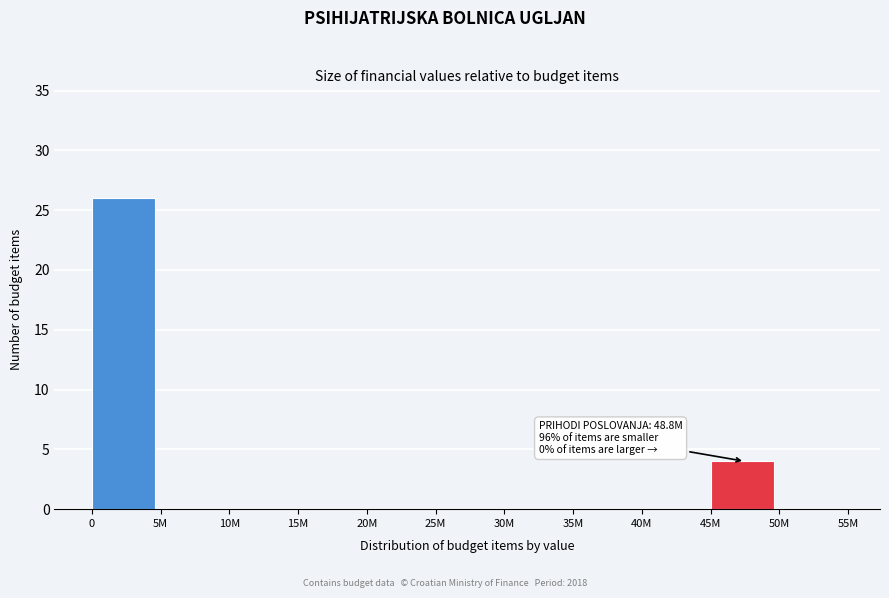

Reading left to right, what are all the values shown in this chart?

0=26	5M=0	10M=0	15M=0	20M=0	25M=0	30M=0	35M=0	40M=0	45M=4	50M=0